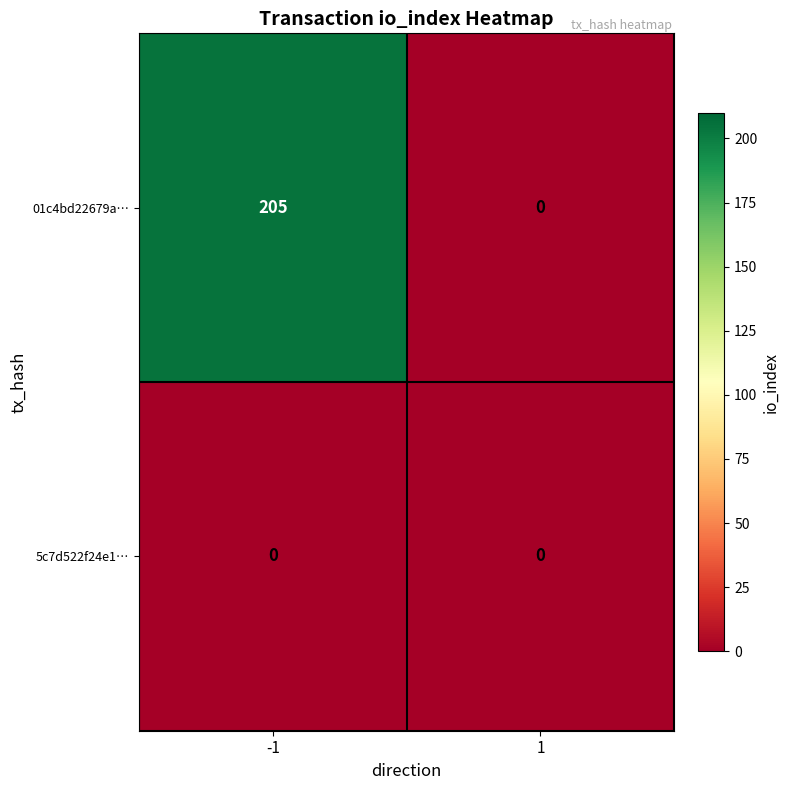

Which series has the largest range (max minus min)?

01c4bd22679a…